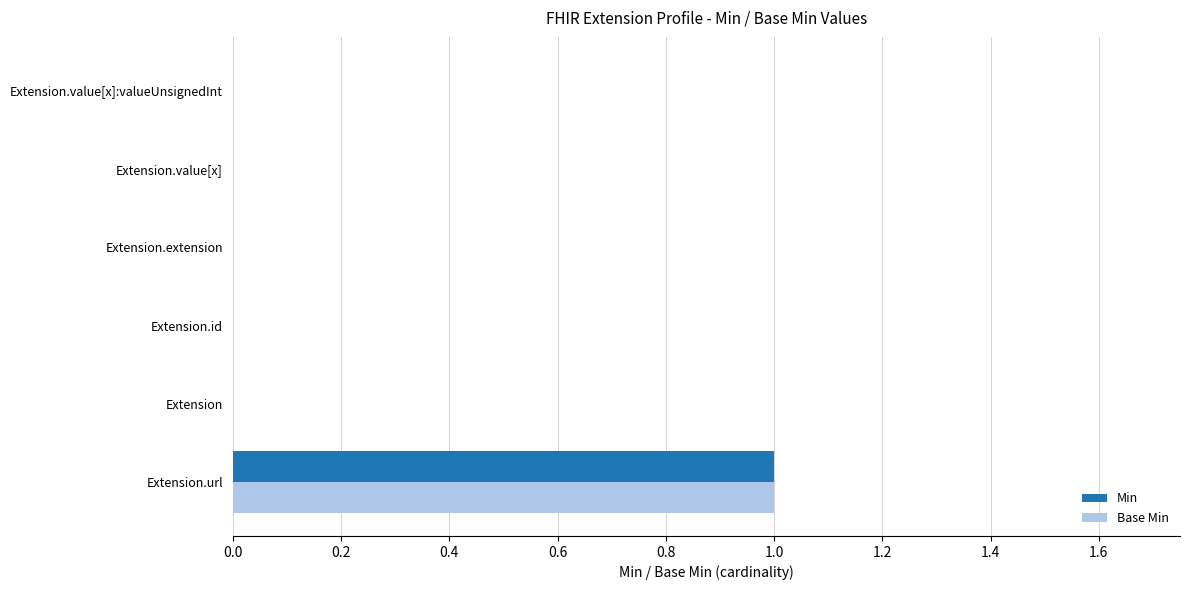

The value of Min at Extension.id is 0. True or false?

True